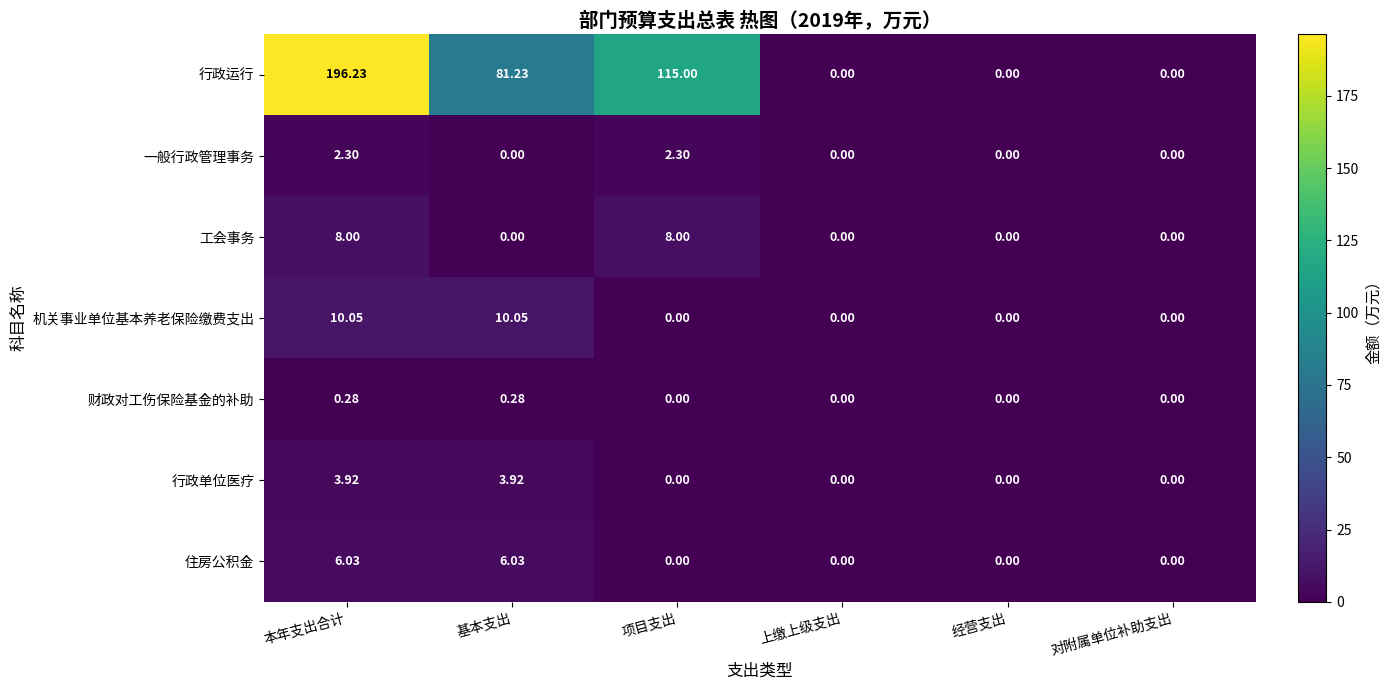

At how many categories does at least one series exceed 126?

1